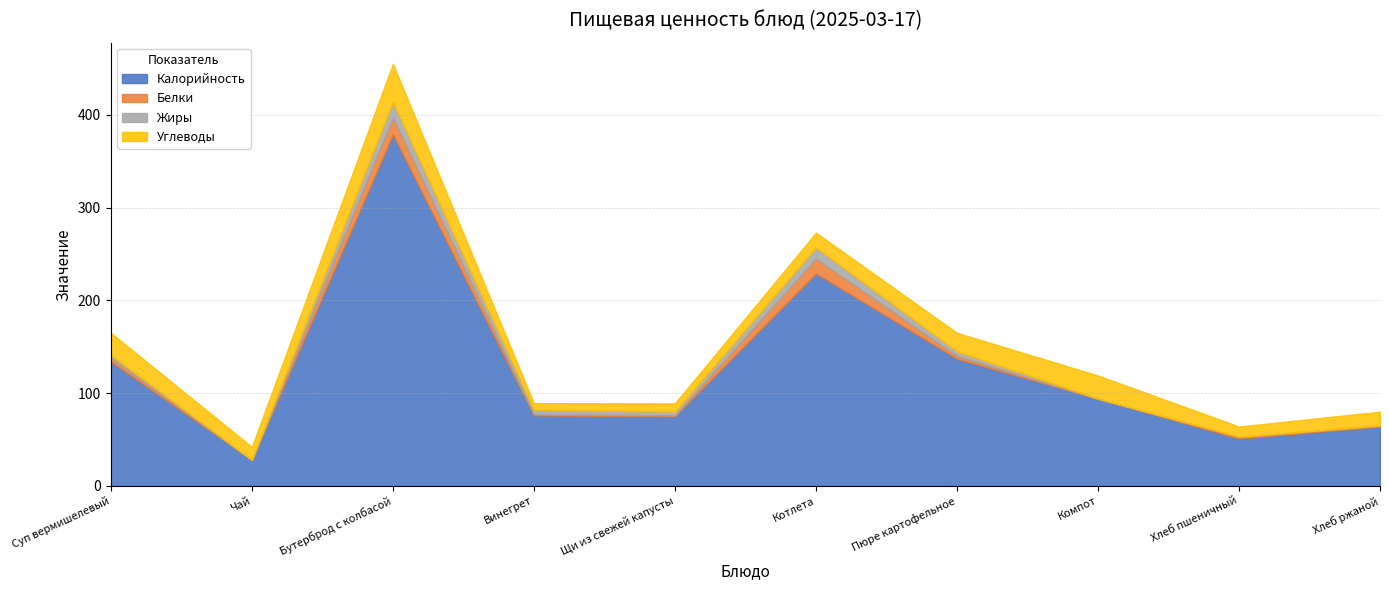

Is the value of Жиры at Чай greater than the value of Калорийность at Бутерброд с колбасой?

No